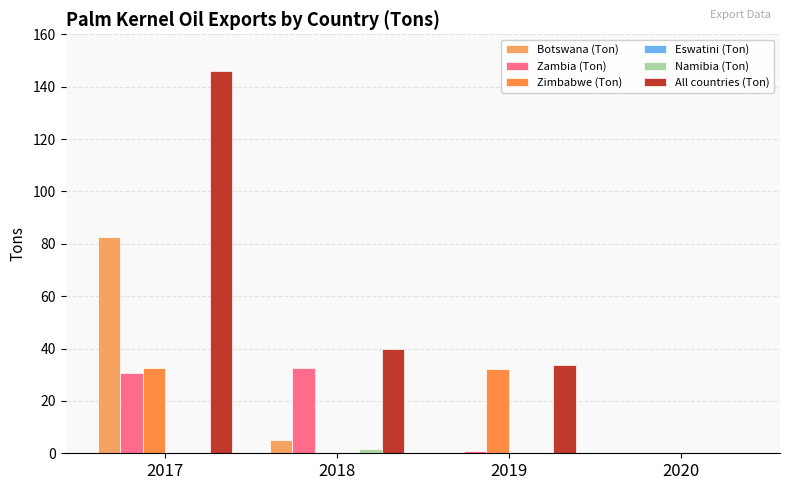

At which label is Eswatini (Ton) closest to 0?

2019